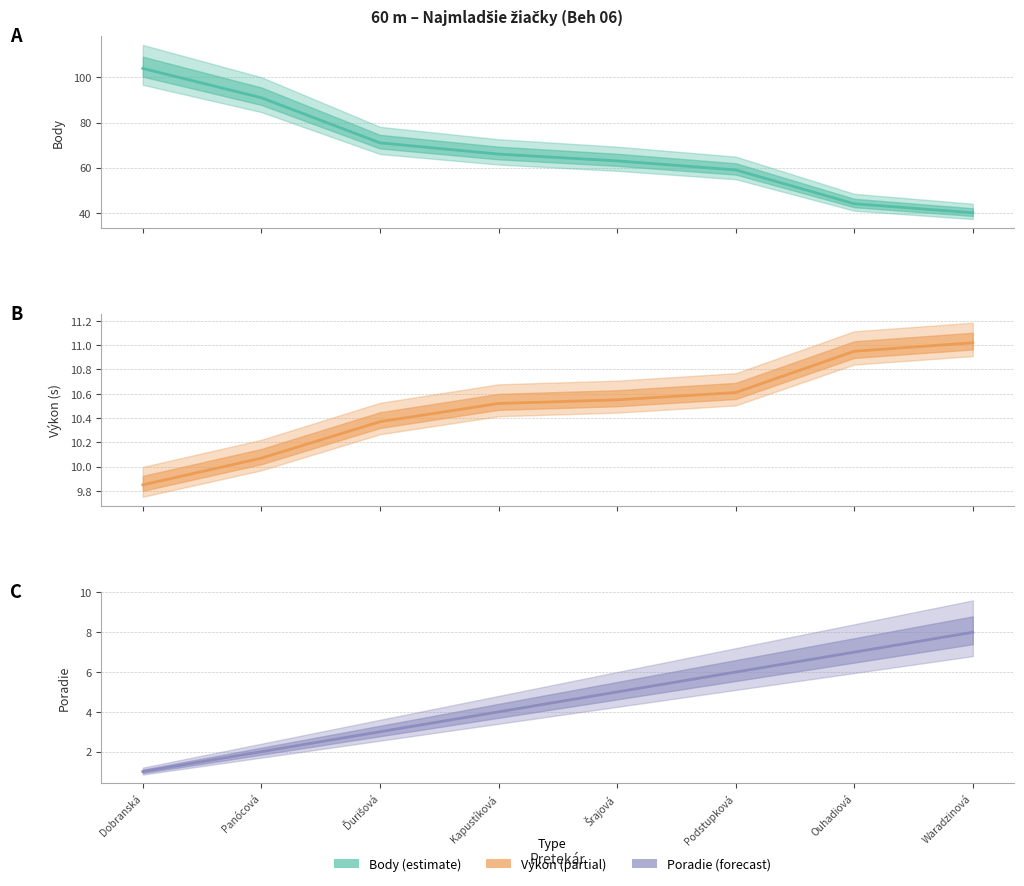

True or false: Výkon and Body cross at least once.

False